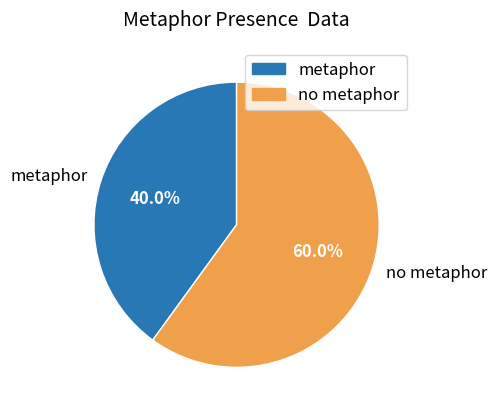

Is there a majority slice in this chart?

Yes